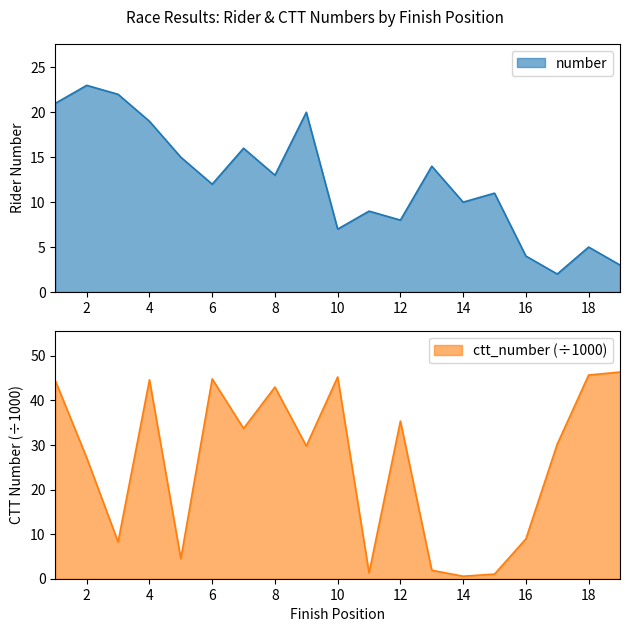

At 7, list the series in order from largest to smallest.

ctt_number, number